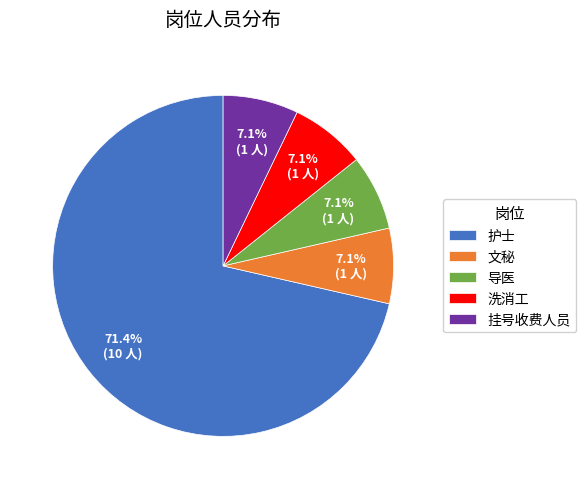

To the nearest percent, what portion does 导医 represent?

7%